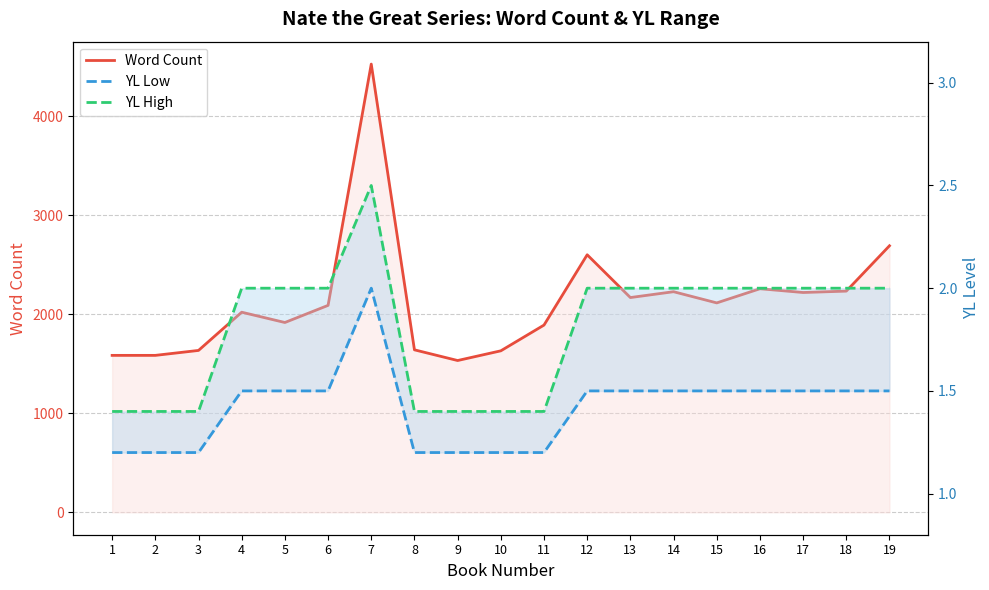

What are all the series names shown in the legend?

Word Count, YL Low, YL High